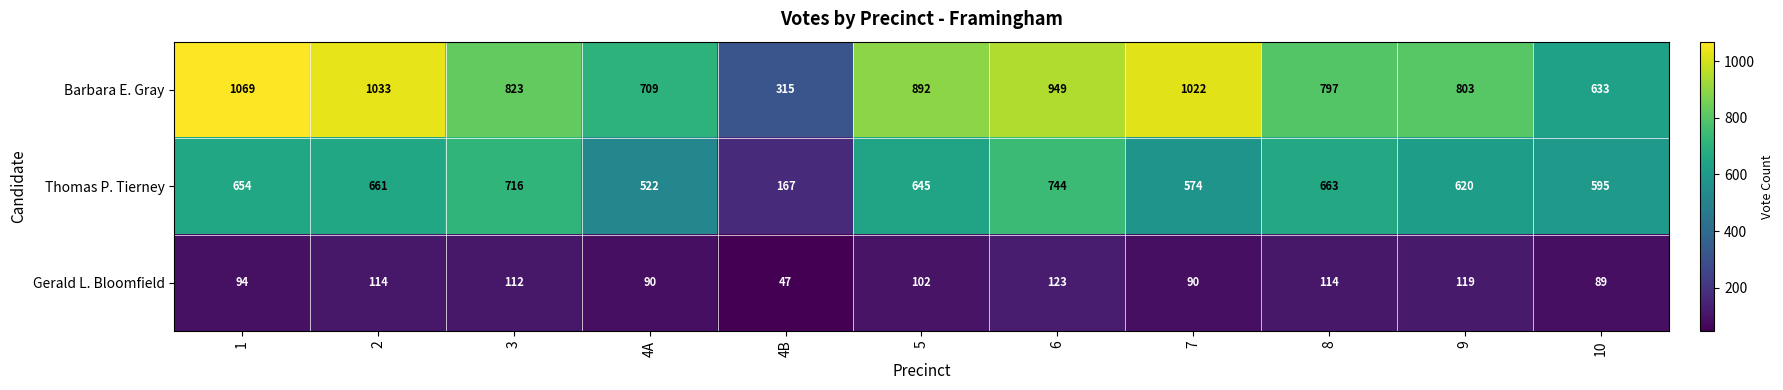

The value of Thomas P. Tierney at 6 is 744. True or false?

True